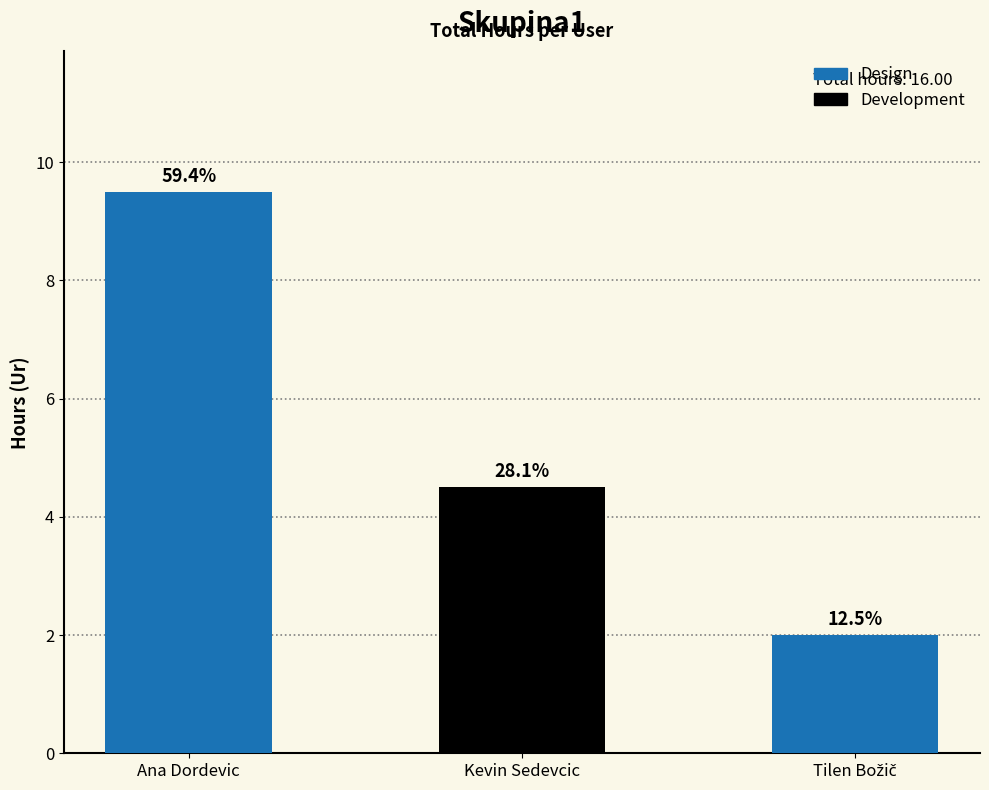

How many bars are there in total?

3